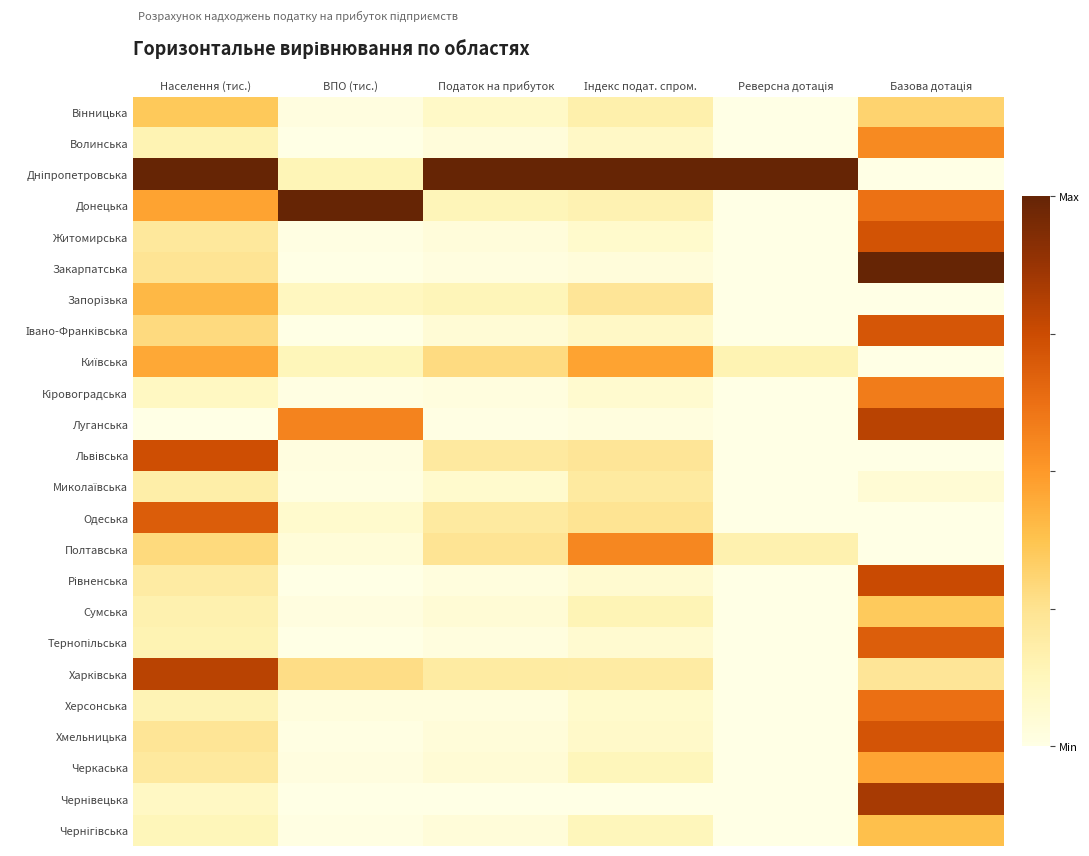

What is the maximum value shown in the chart?

1.0